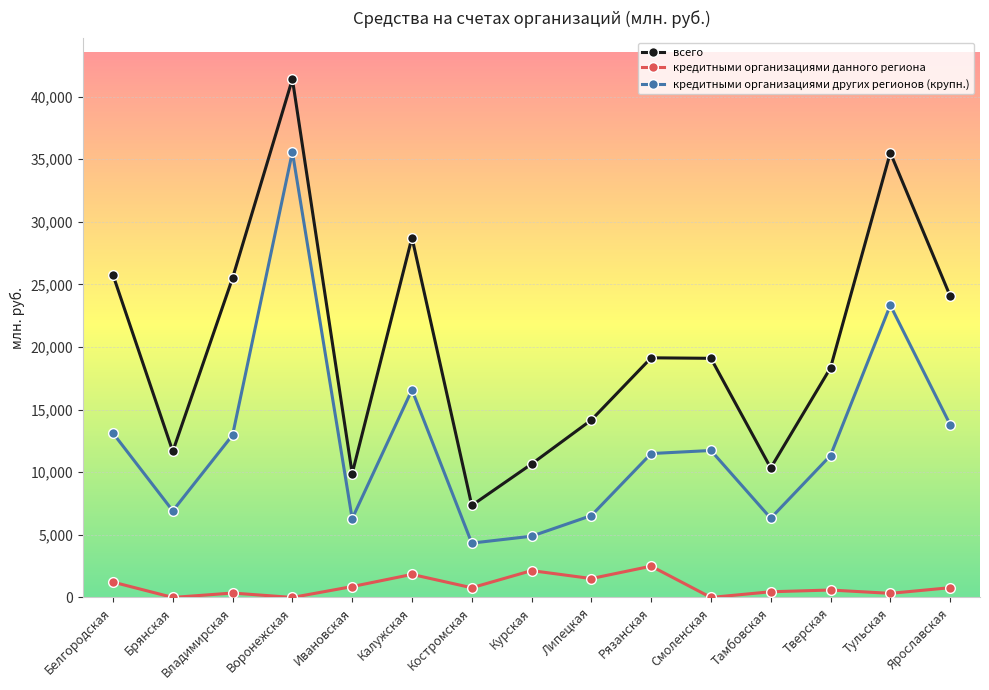

What is the lowest value of the всего series?

7347